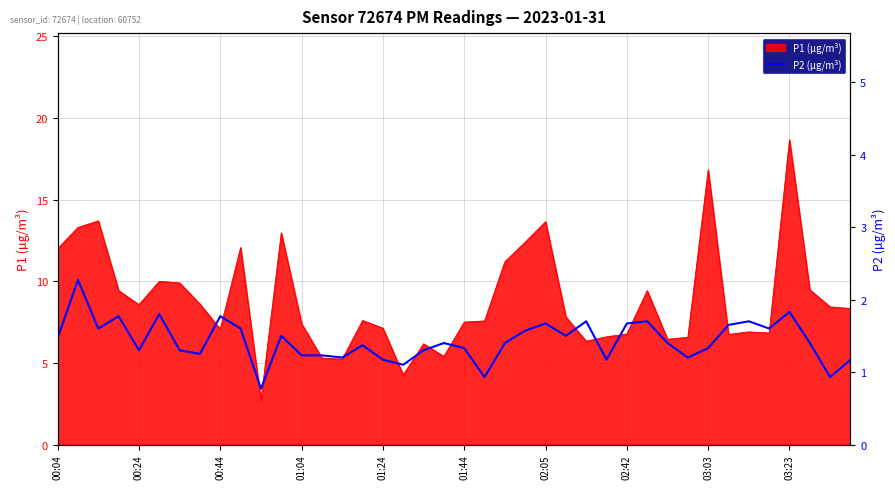

Where is the data nearest to the value 1?

21